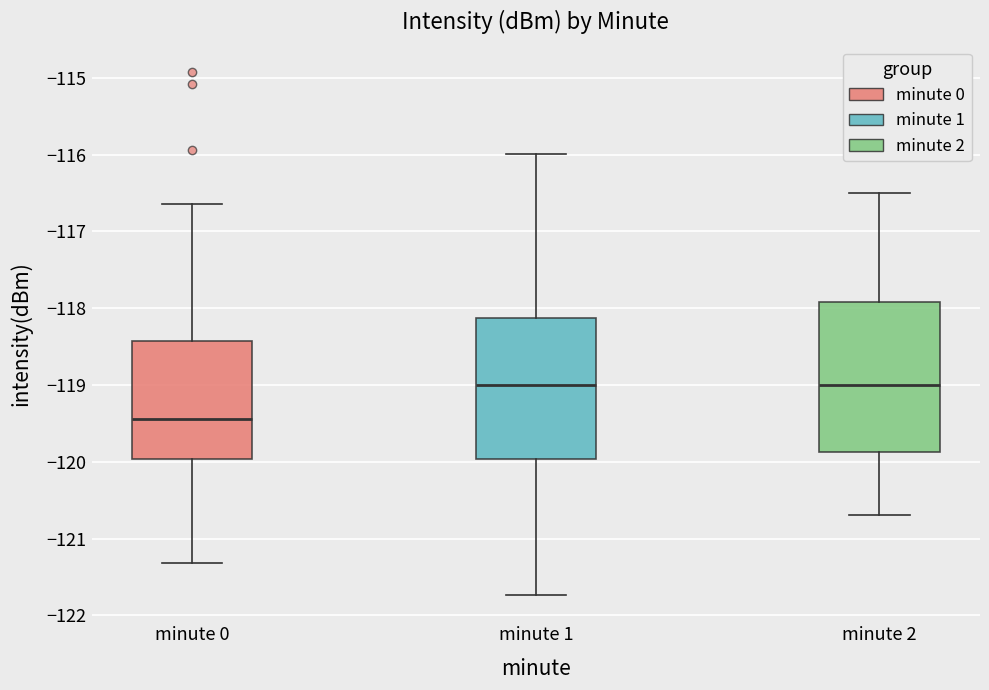

Which box is the tallest, from its lower edge to its upper edge?

minute 2